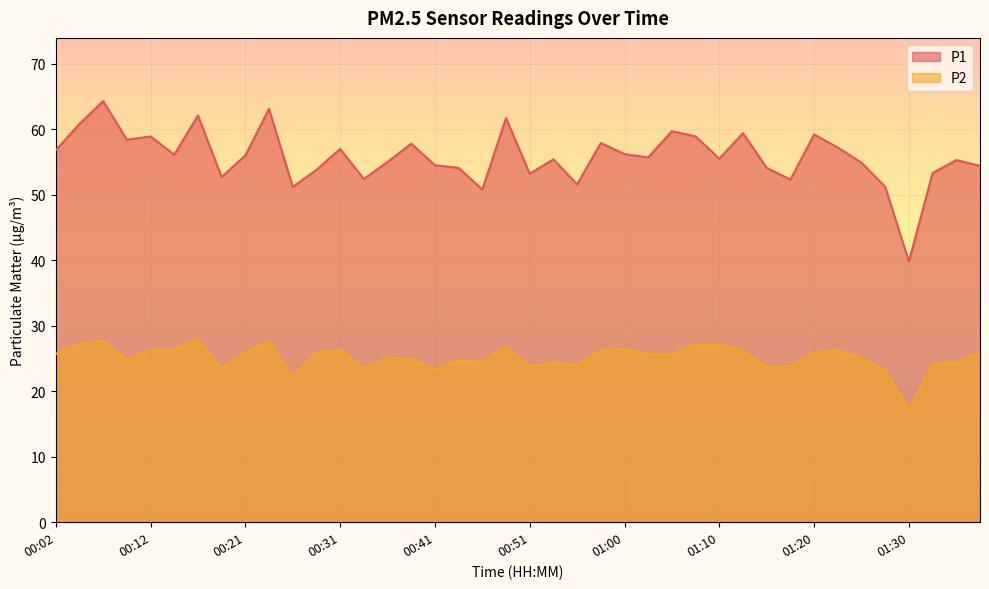

How many series are shown in this chart?

2